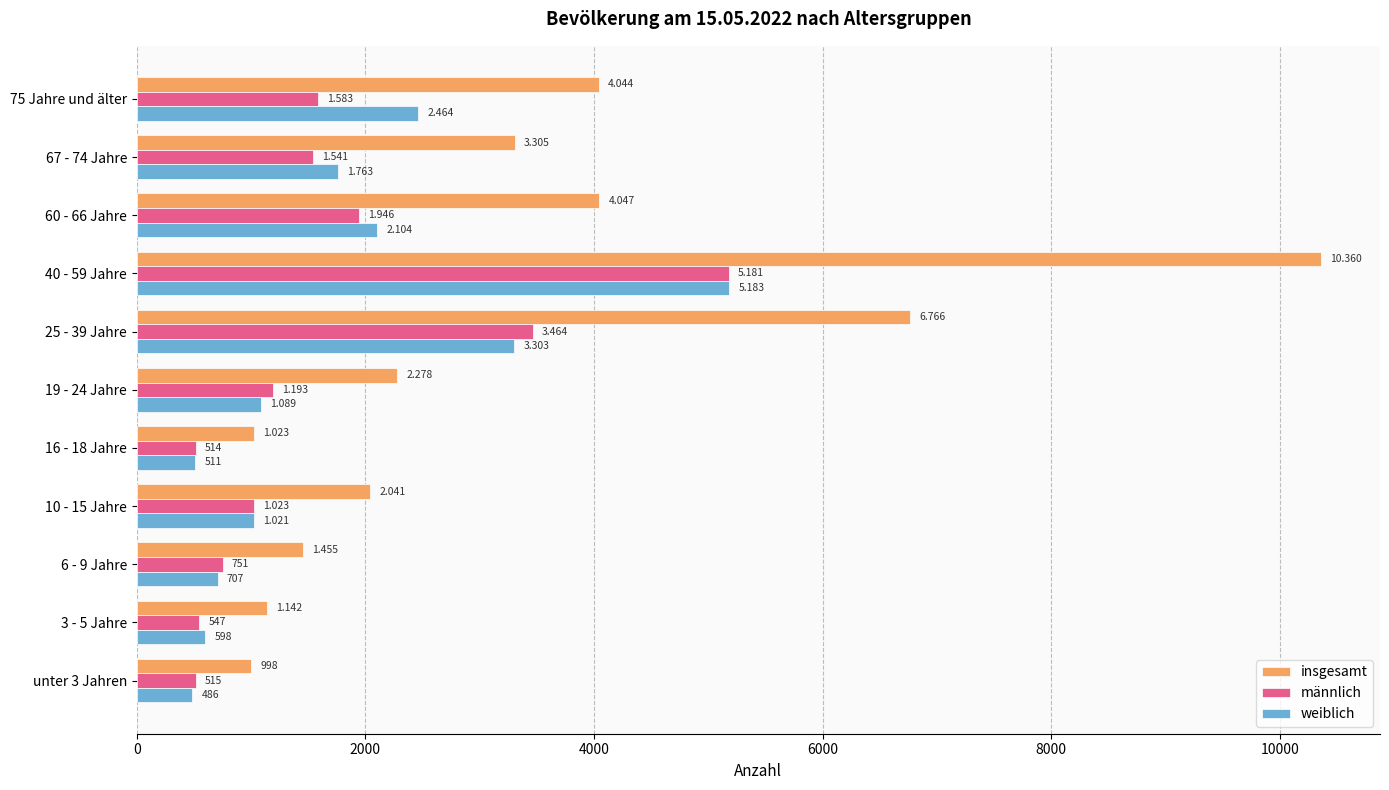

What are all the series names shown in the legend?

insgesamt, männlich, weiblich